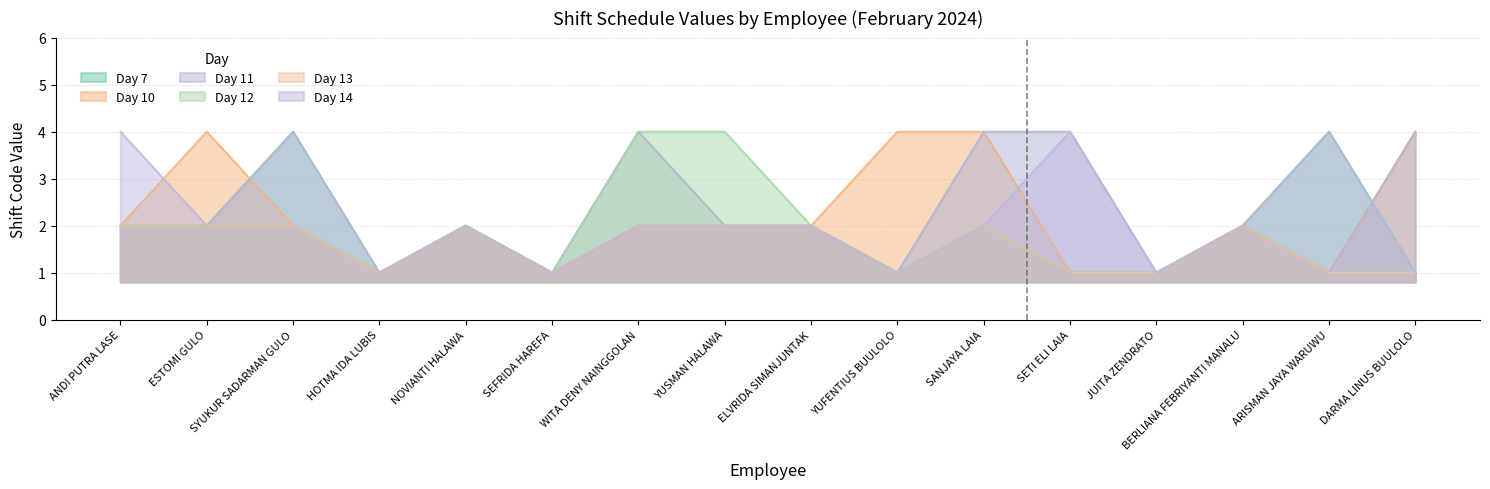

Rank the series by their maximum value, from lowest to highest.

Day 13, Day 7, Day 10, Day 11, Day 12, Day 14